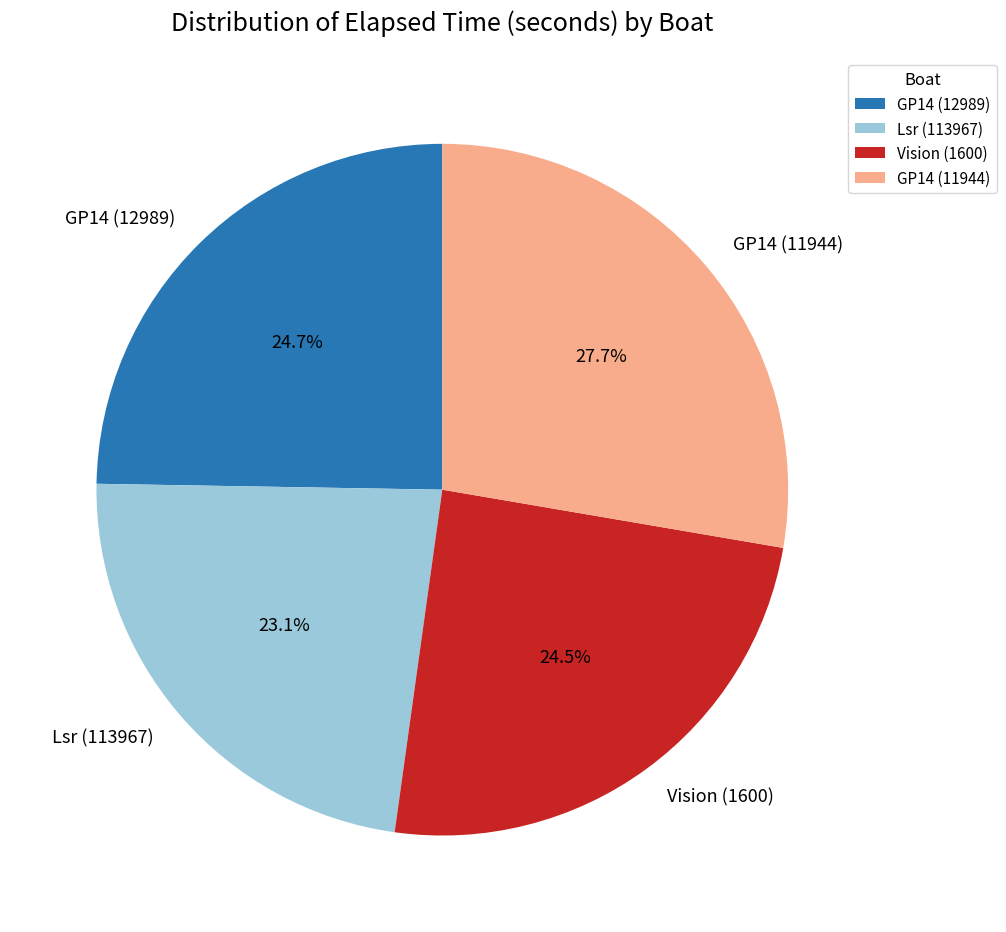

Approximately how many times larger is the value at GP14 (12989) compared to GP14 (11944)?

0.9